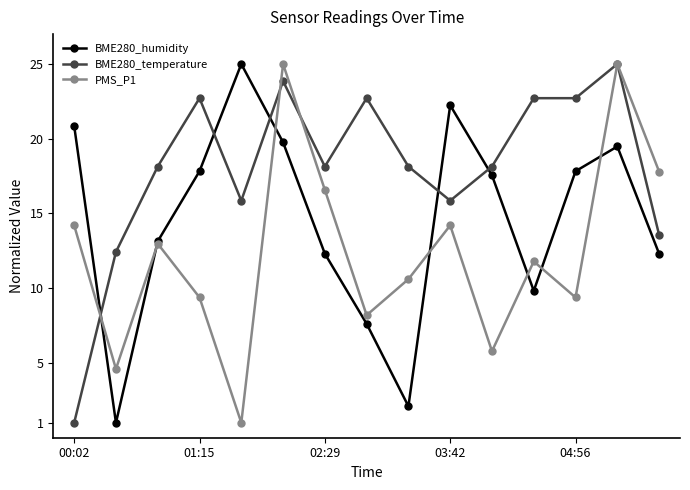

What is the highest value of the PMS_P1 series?

25.0